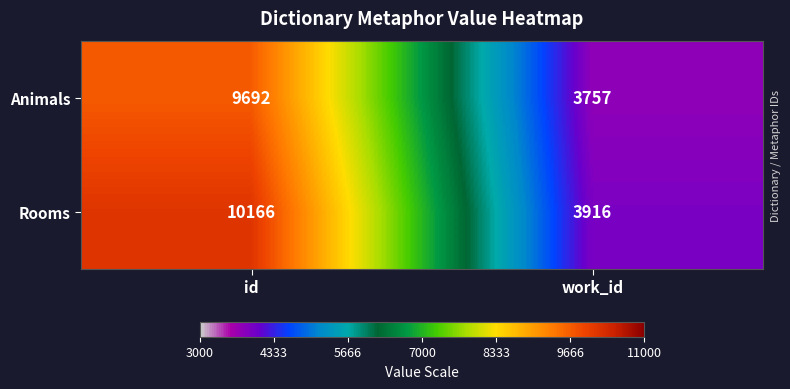

Which category has the highest value across all series?

id